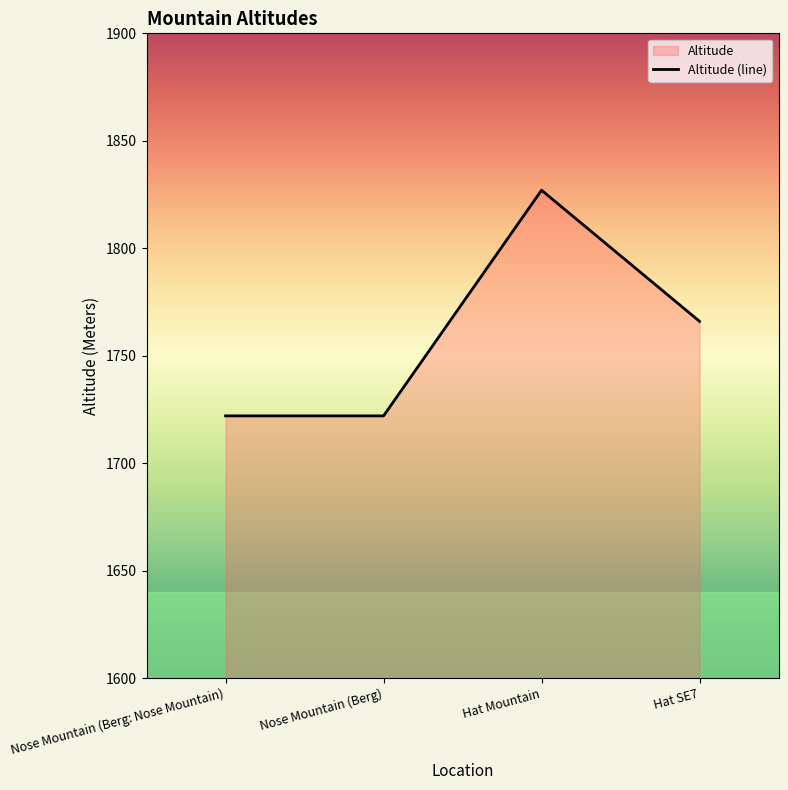

Rank the categories by value from lowest to highest.

Nose Mountain (Berg: Nose Mountain), Nose Mountain (Berg), Hat SE7, Hat Mountain